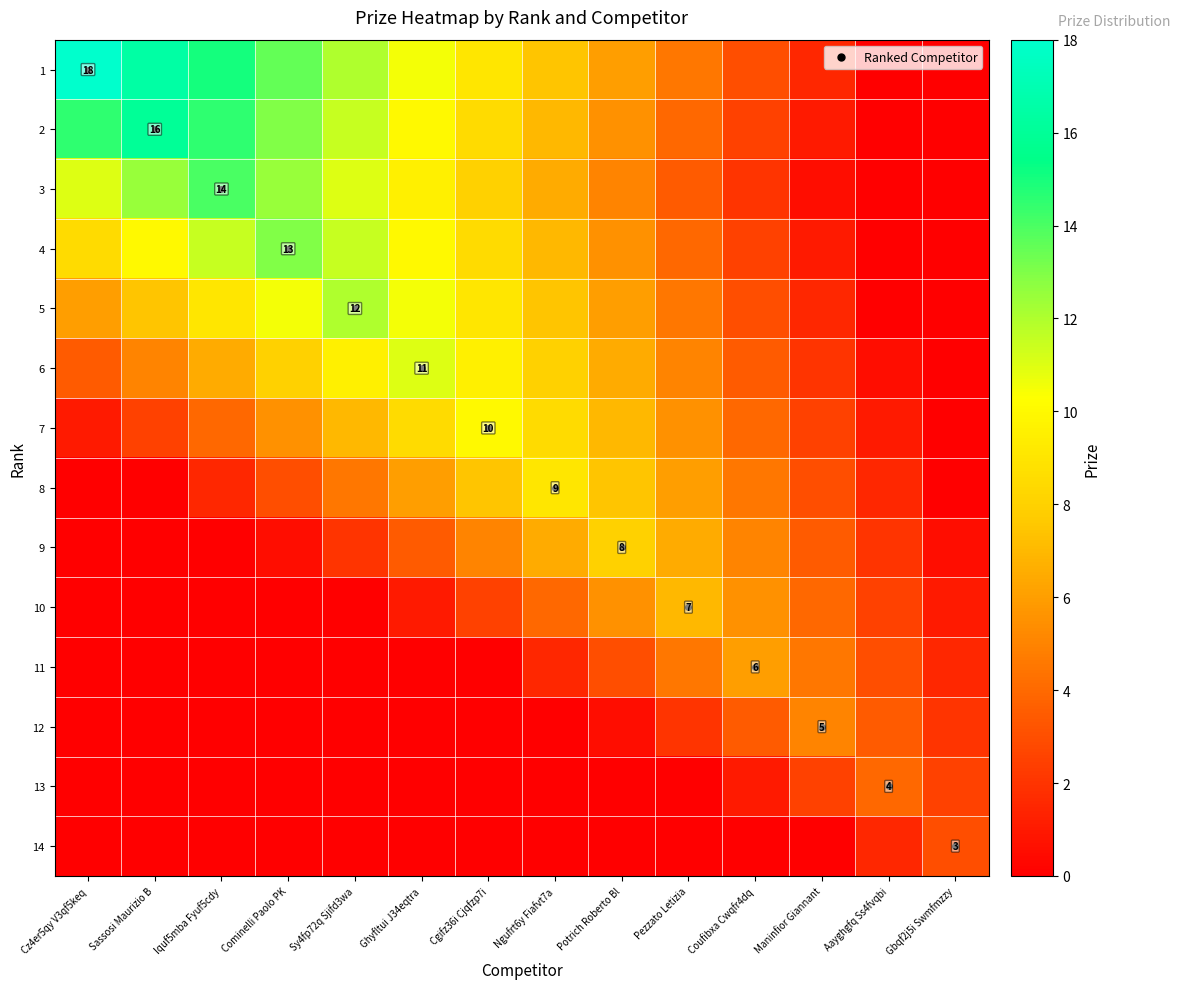

At which category does the chart reach its peak across all series?

Cz4er5qy V3qf5keq